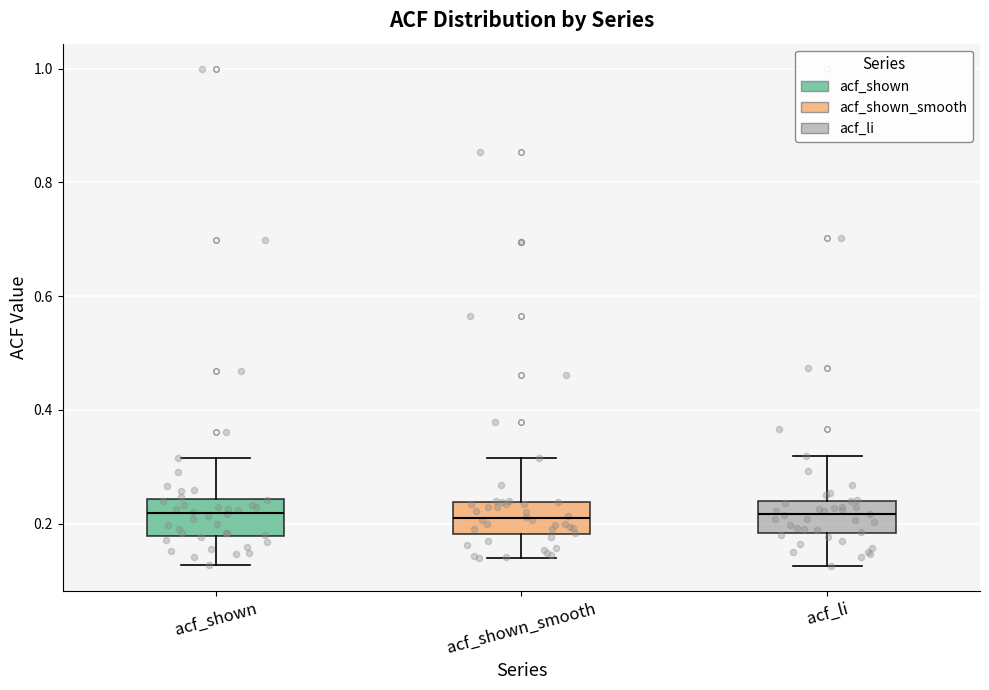

Reading left to right, transcribe this box plot: for each box, give where its median line is, the range the box spans, and where its two whiskers end, as read against the y-axis. The values are not printed on the chart, so give them approximately, as read against the axis.

acf_shown: median 0.22, box 0.18 to 0.24, whiskers 0.12 to 0.32
acf_shown_smooth: median 0.20, box 0.18 to 0.24, whiskers 0.14 to 0.32
acf_li: median 0.22, box 0.18 to 0.24, whiskers 0.12 to 0.32